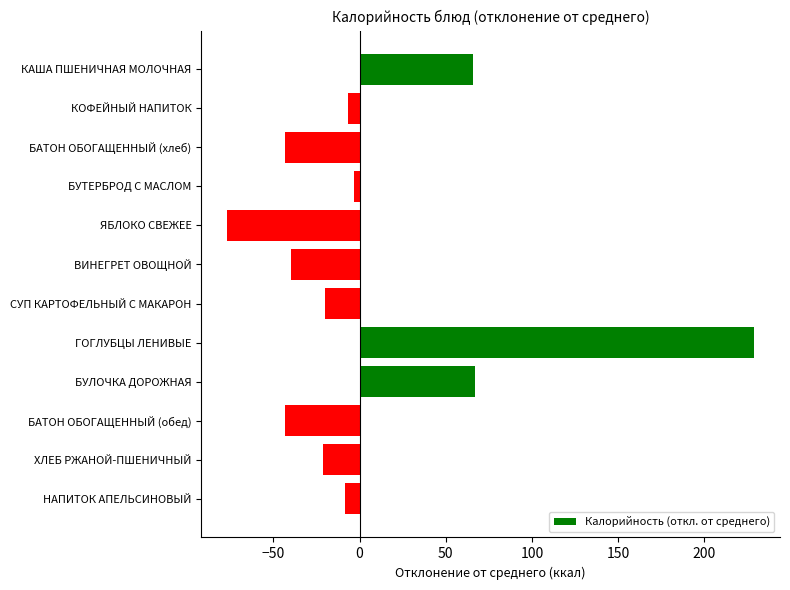

How many categories are shown in the chart?

12